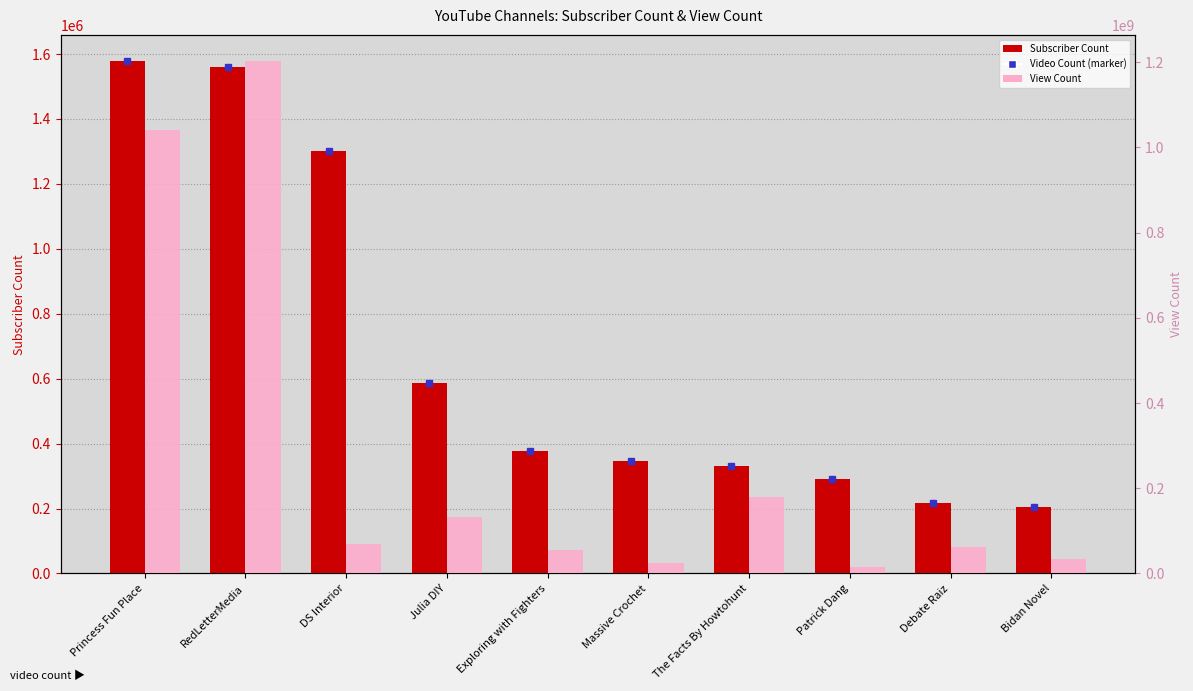

Between Debate Raiz and The Facts By Howtohunt, which is larger?

The Facts By Howtohunt